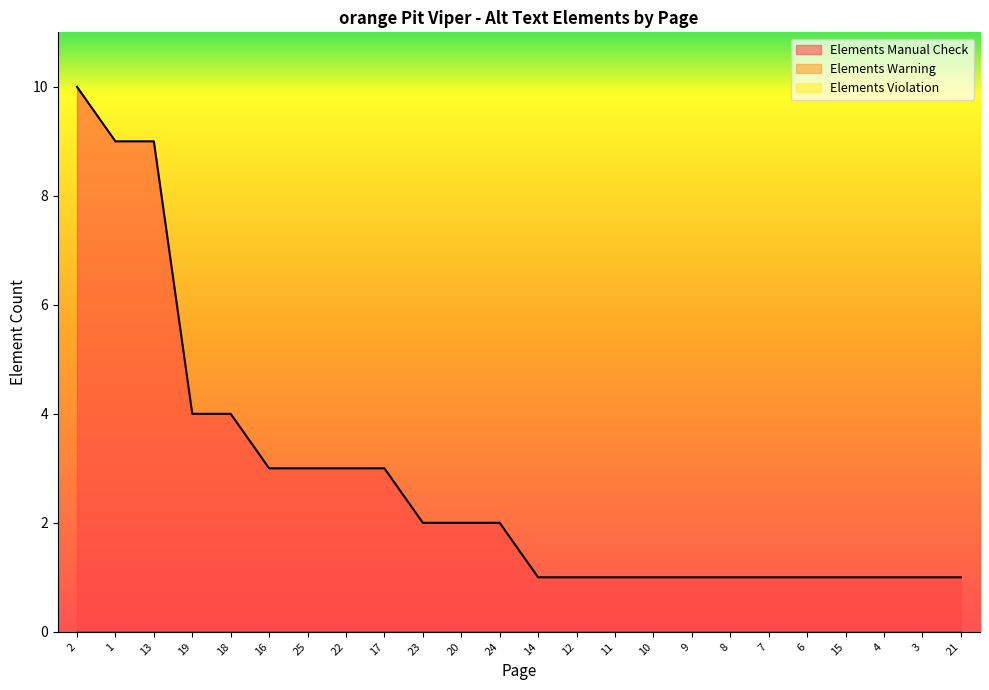

Rank the series by their maximum value, from highest to lowest.

Elements Manual Check, Elements Violation, Elements Warning